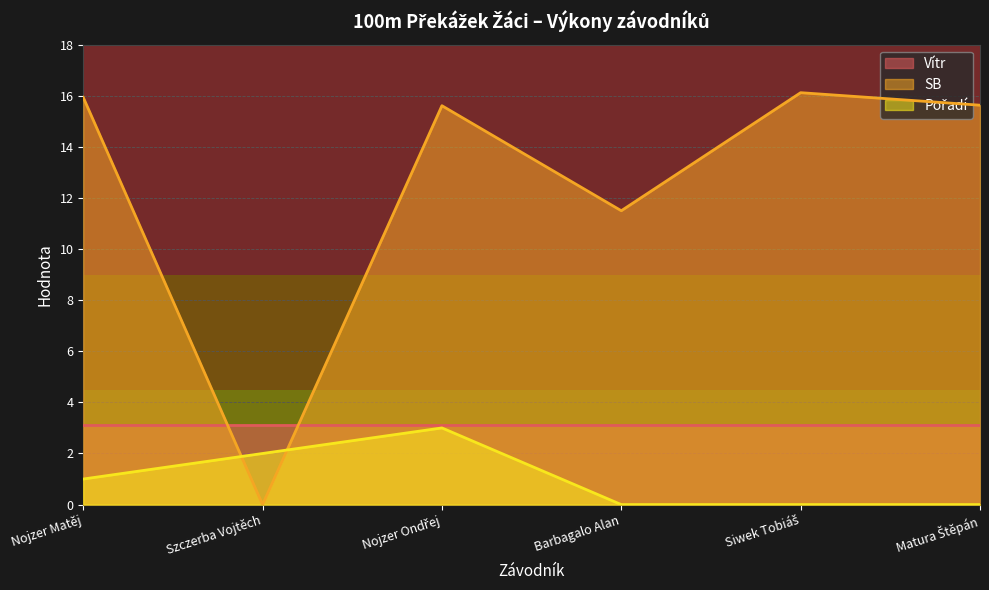

Which series has the largest total across all categories?

SB